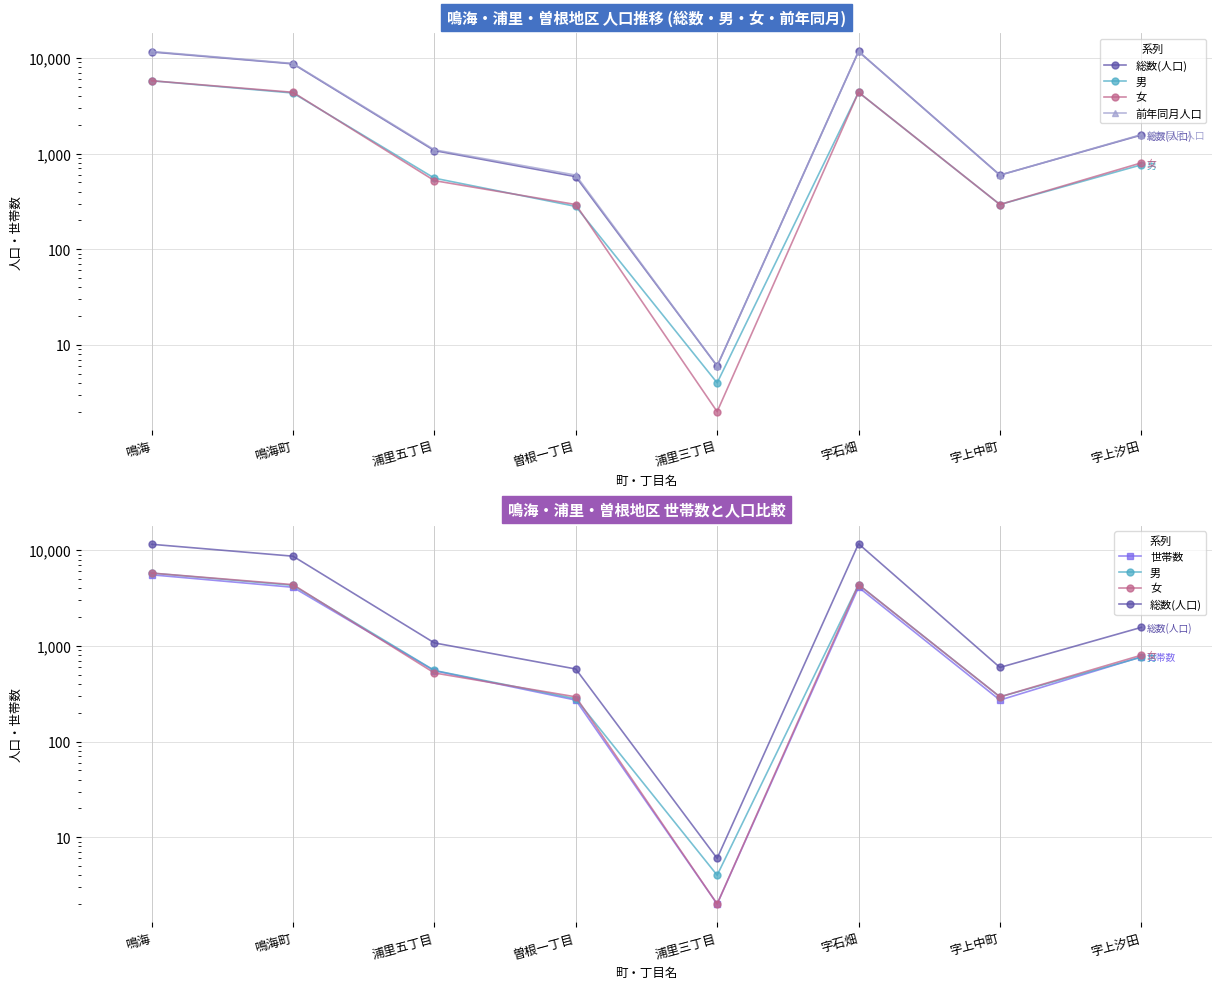

At 字石畑, list the series in order from smallest to largest.

世帯数, 男, 女, 総数(人口), 前年同月人口